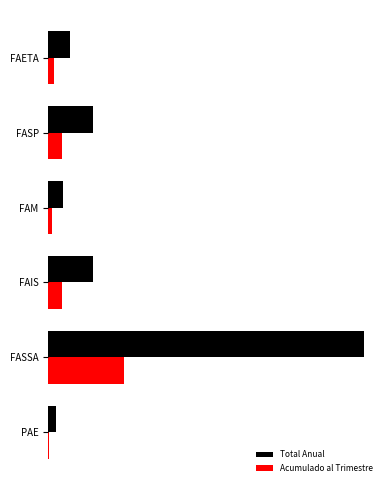

What is the value of the Acumulado al Trimestre bar at the 4th from the left?

8336562